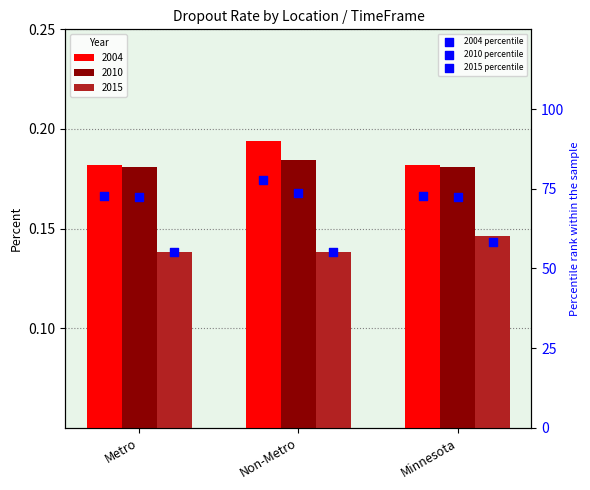

Which series has the largest Y range (max minus min)?

2004 percentile